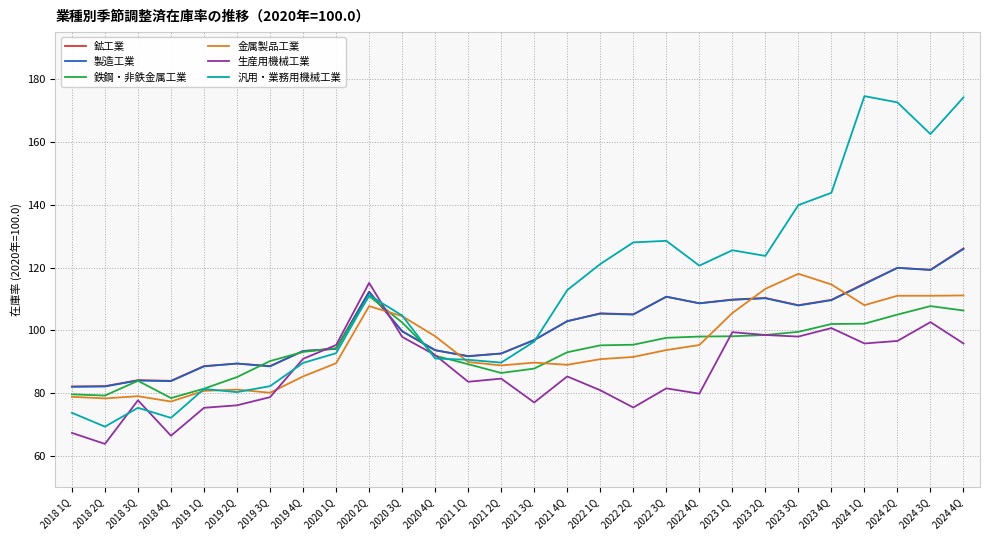

What is the total value across all series at 2020 4Q?

560.4